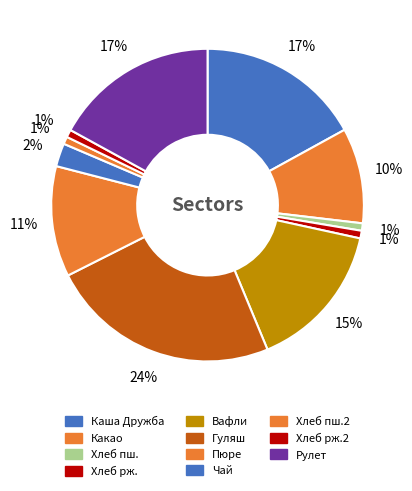

Count the number of slices in the pie.

11